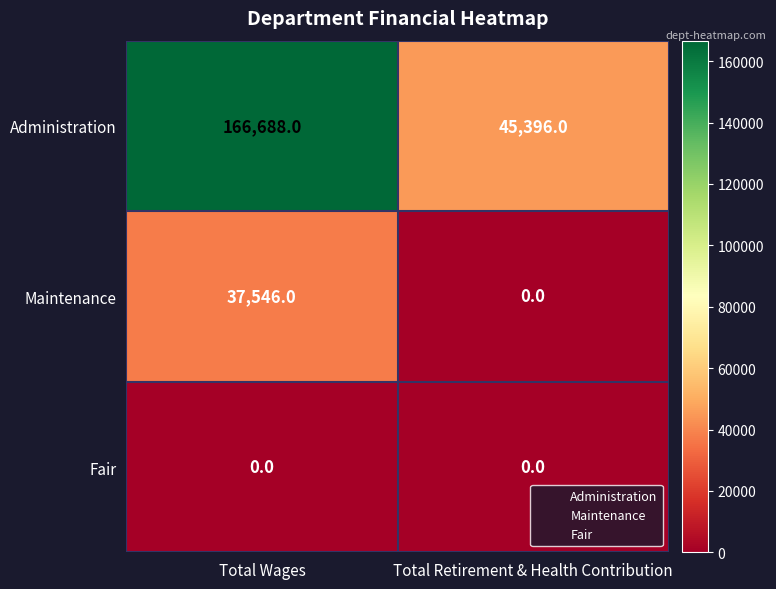

The Maintenance series shows 66935 at Total Wages. True or false?

False